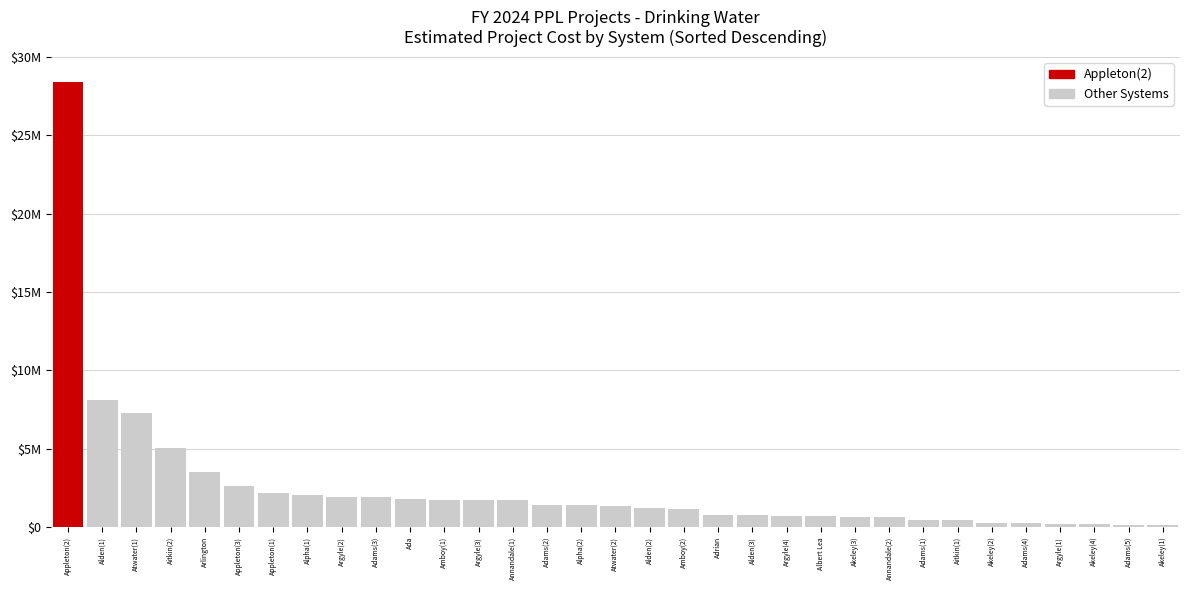

What is the greatest value displayed?

28400000